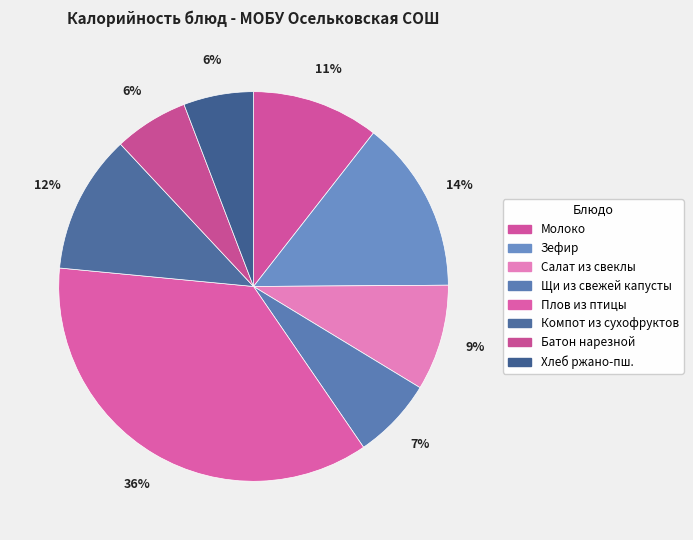

To the nearest percent, what percentage of the pie is Щи из свежей капусты?

7%